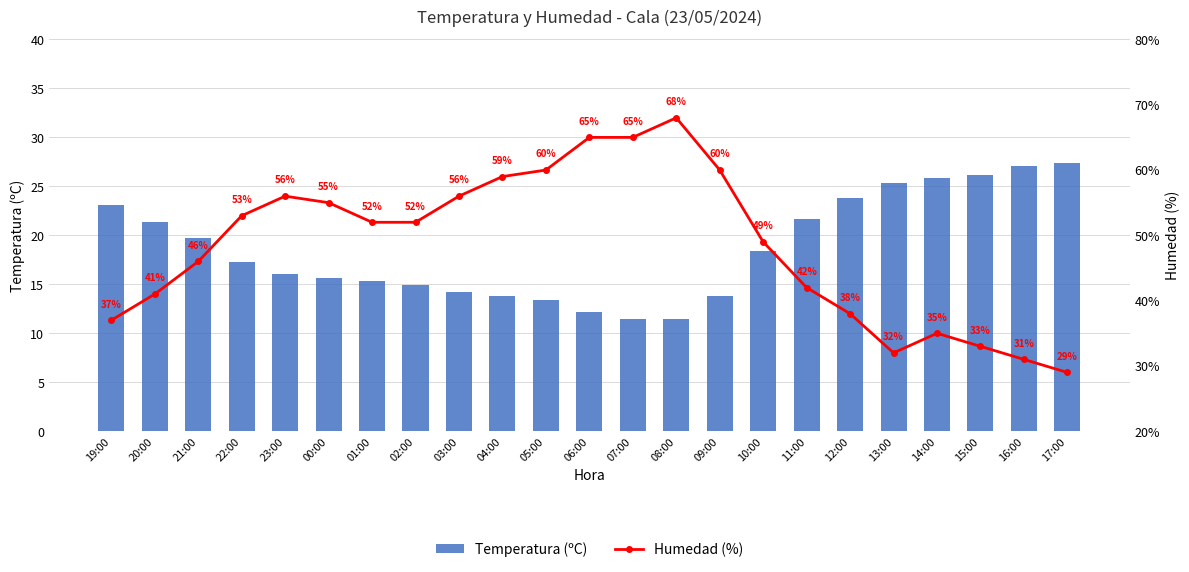

What is the label of the 2nd bar from the left?

20:00